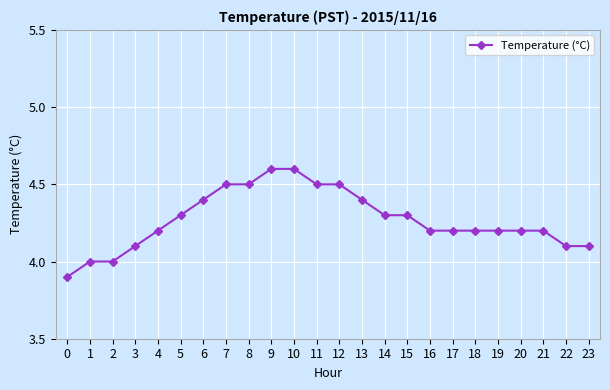

What is the value of the 9th point from the left?

4.5